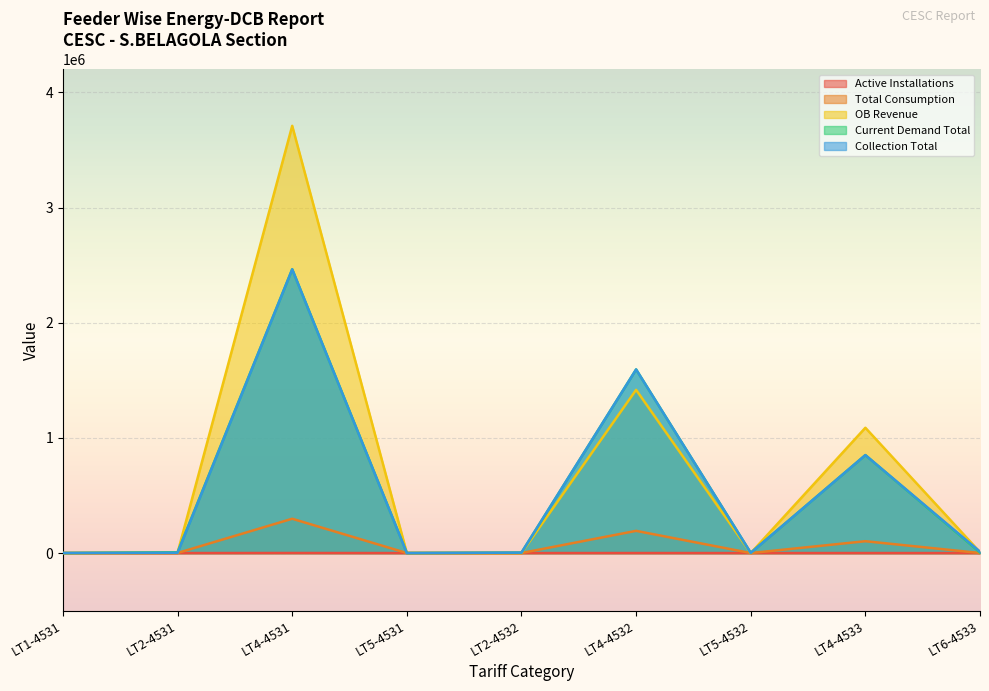

Which series changed the most between LT2-4531 and LT6-4533?

Collection Total